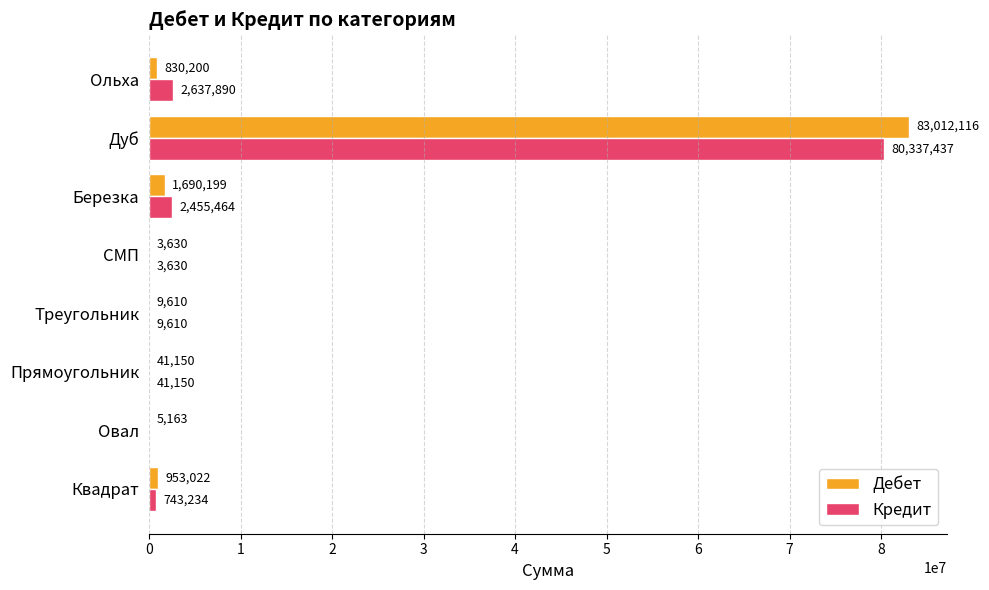

What value does the Дебет series have at Березка?

1690198.9